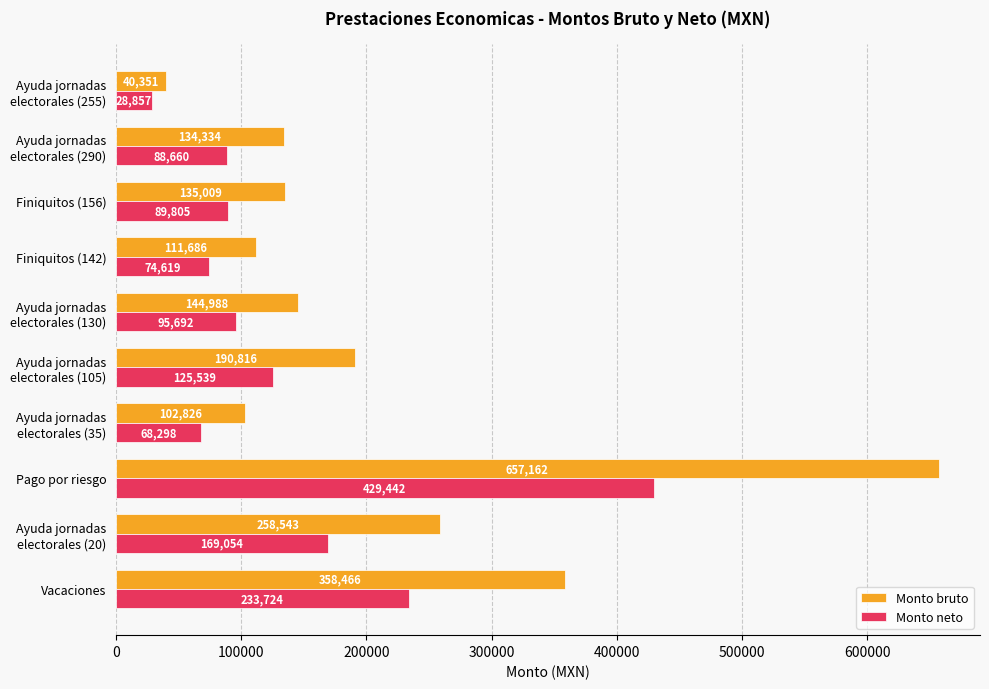

What is the maximum value for Monto neto?

429442